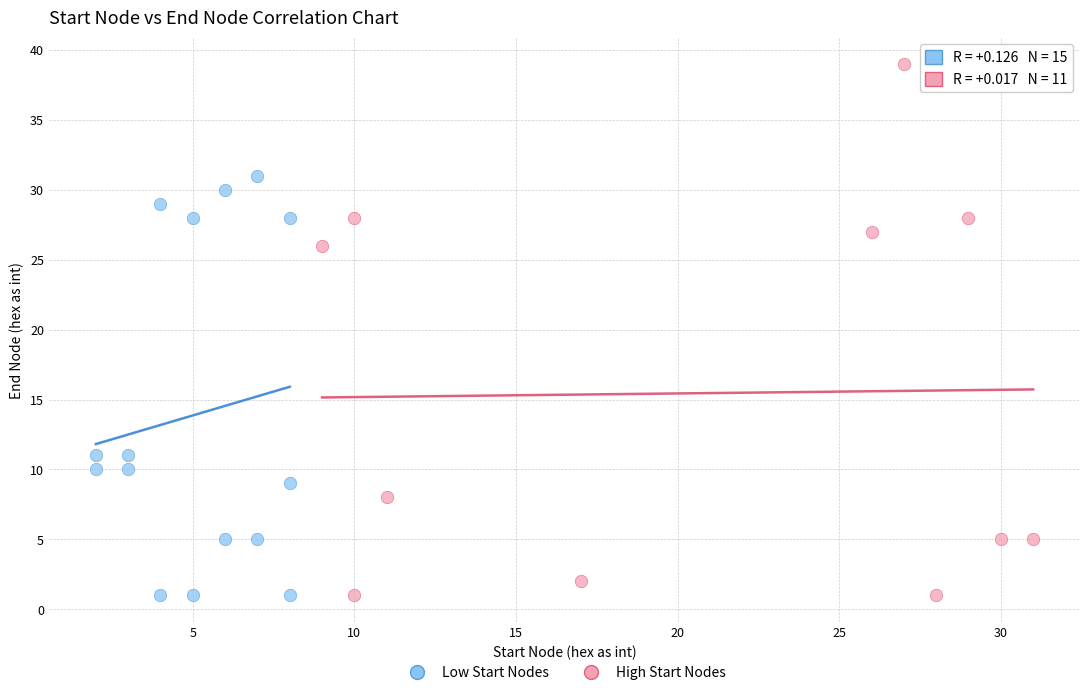

What are all the series names shown in the legend?

Low Start Nodes, High Start Nodes